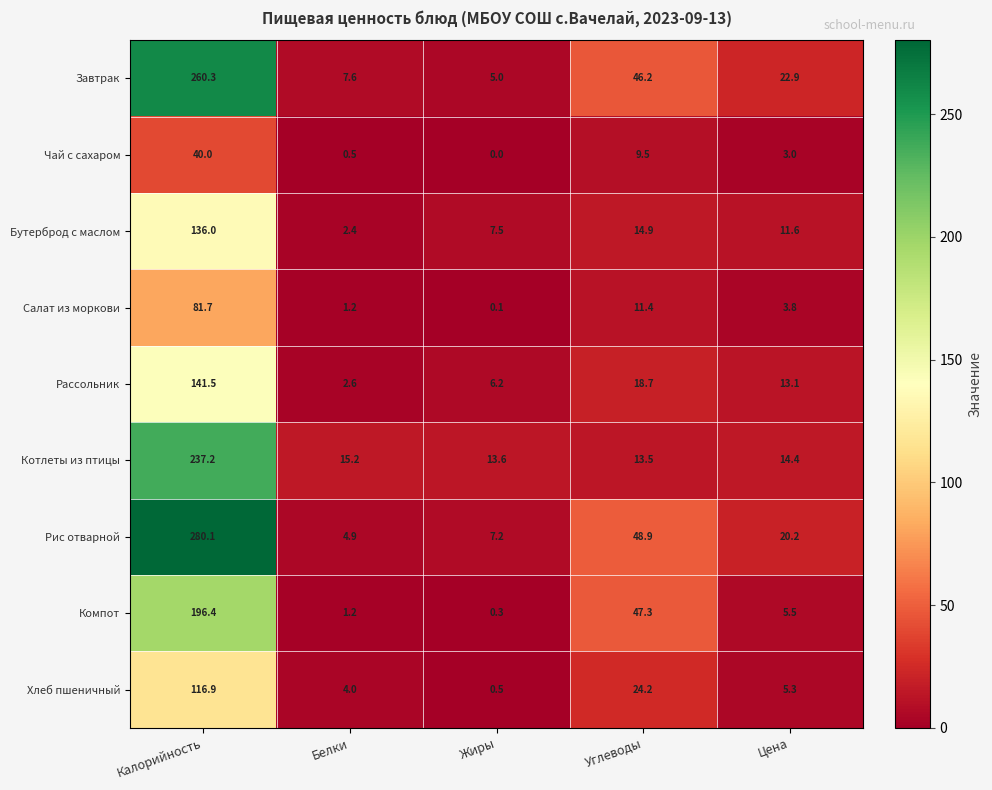

The Салат из моркови series shows 11.4 at Углеводы. True or false?

True